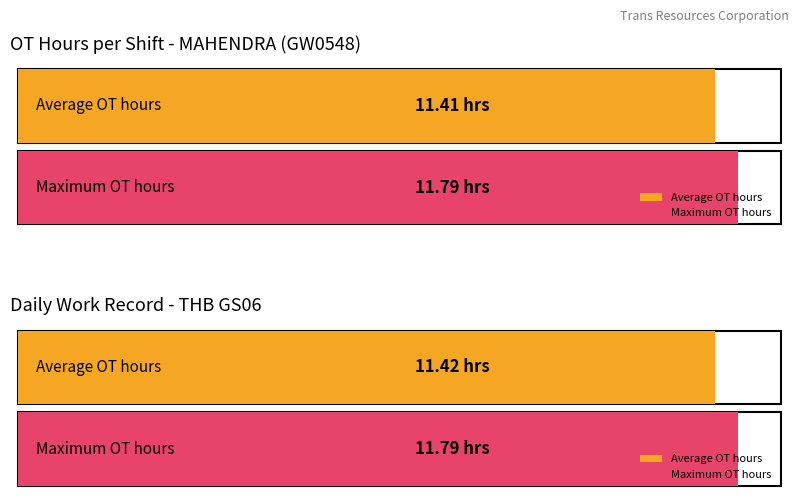

What is the average value of the OT Hours series?

11.4